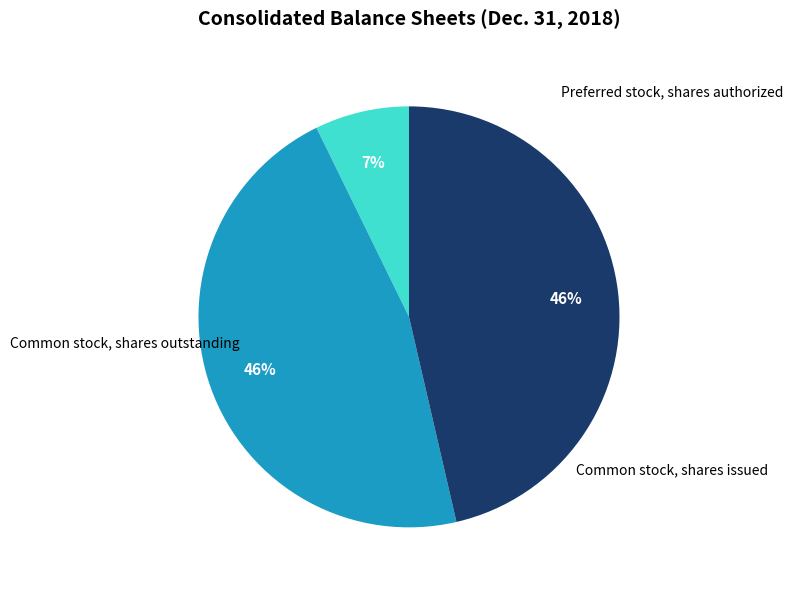

Between Preferred stock, shares authorized and Common stock, shares issued, which is larger?

Common stock, shares issued